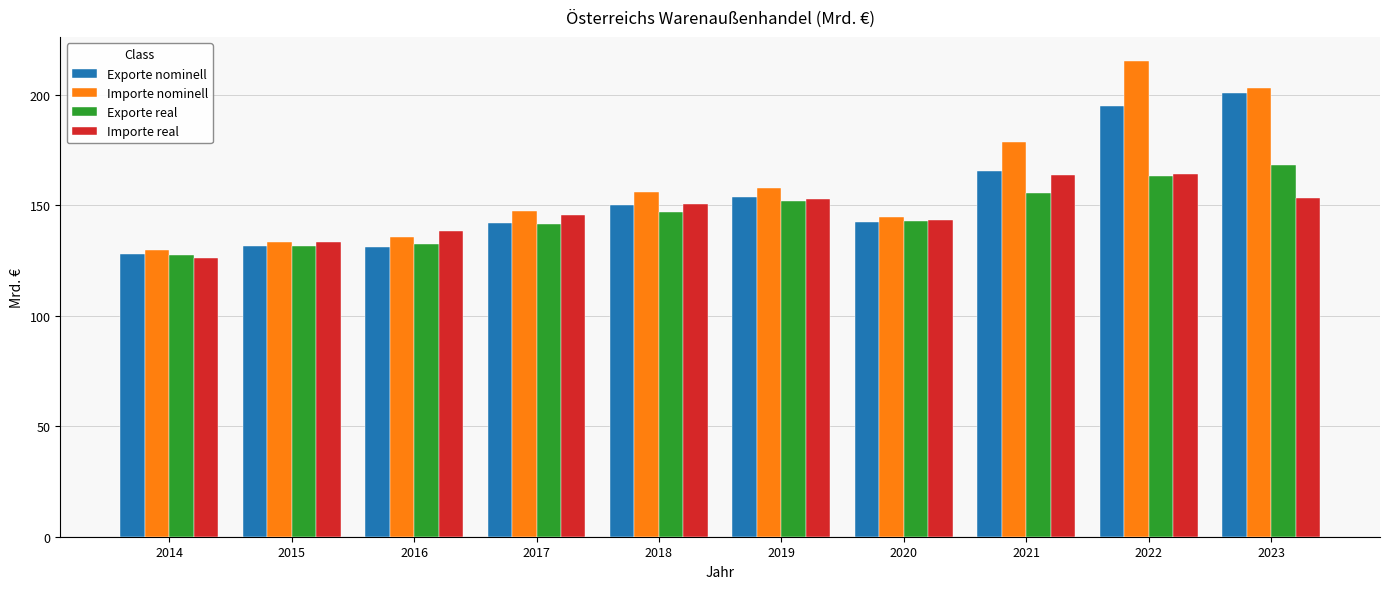

Where is Importe nominell nearest to the value 172?

2021